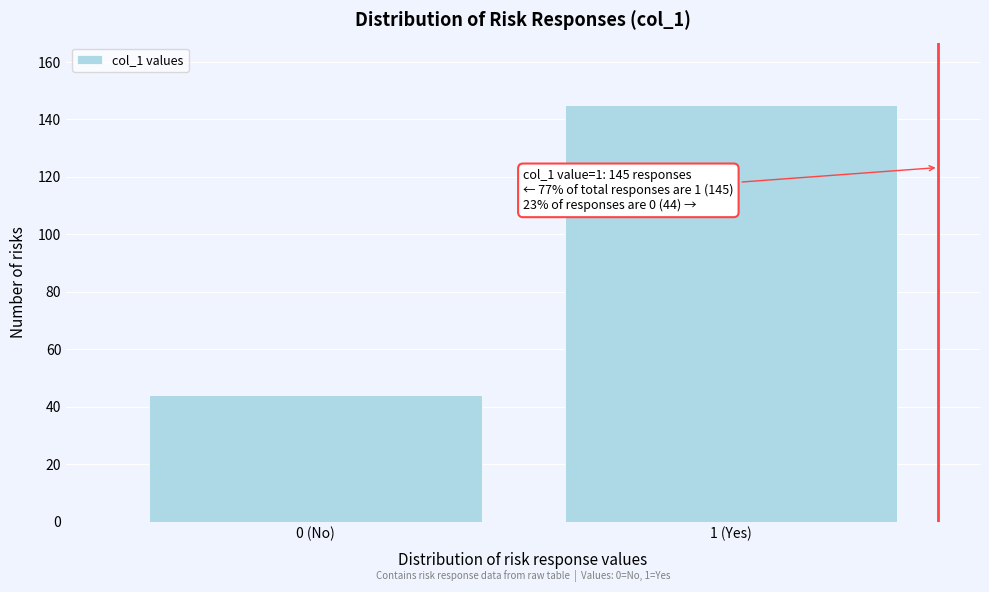

Reading left to right, extract all data points from this chart.

44	145